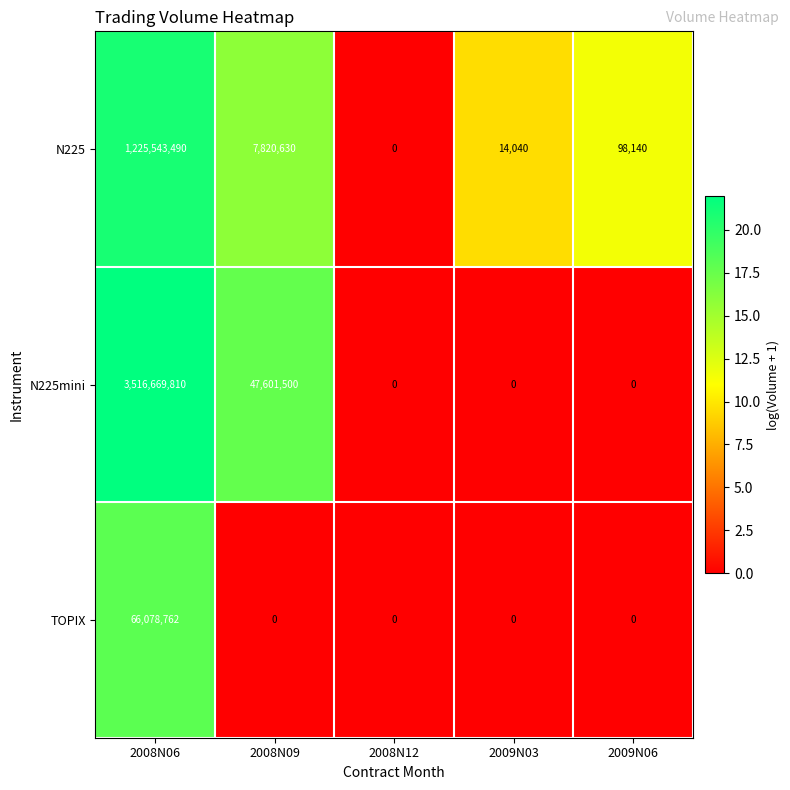

At which category is the sum across all series the highest?

2008N06